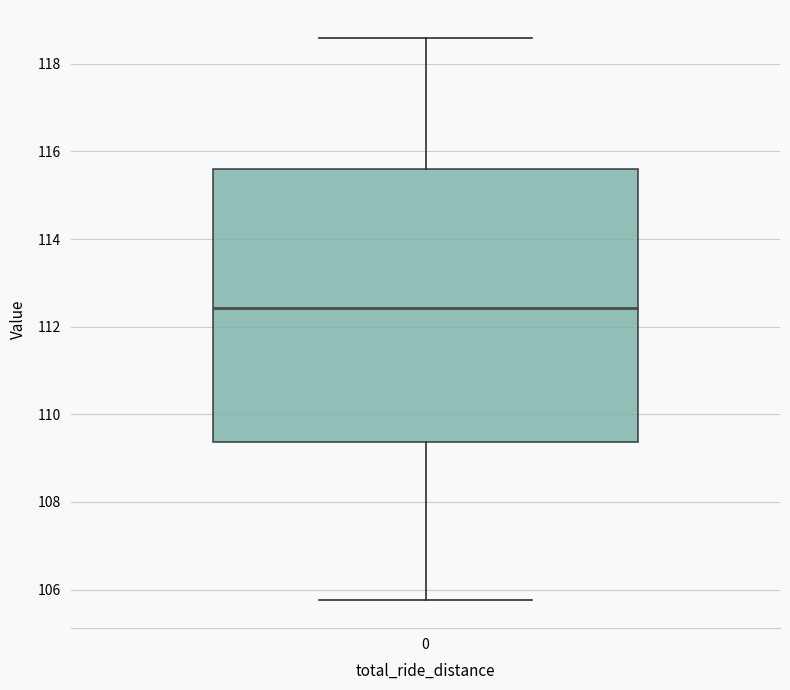

Transcribe this box plot: give where the median line is, the range the box spans, and where the two whiskers end, as read against the y-axis. The values are not printed on the chart, so give them approximately, as read against the axis.

median 112.4, box 109.4 to 115.6, whiskers 105.8 to 118.6